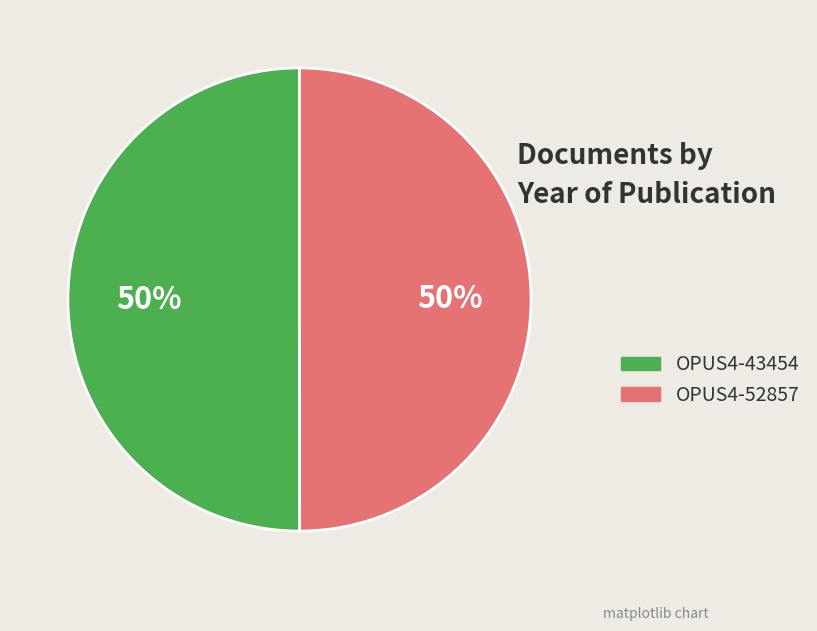

Approximately how many times larger is the value at OPUS4-43454 compared to OPUS4-52857?

1.0